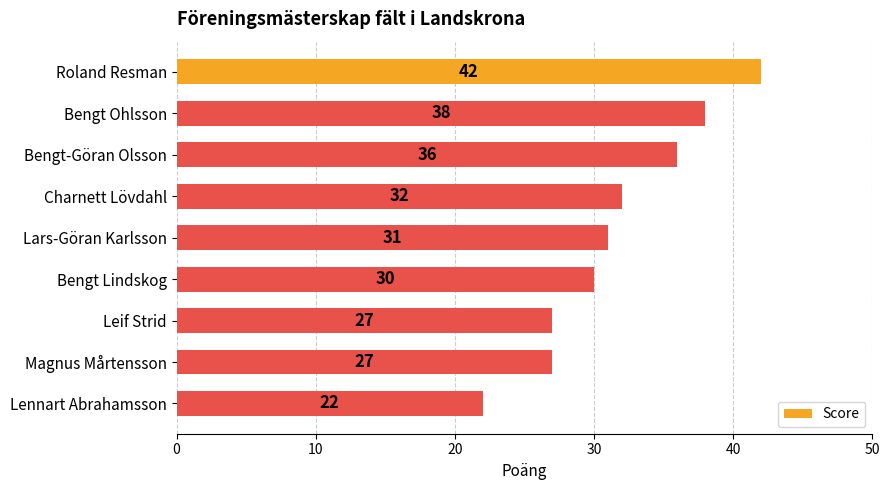

What is the average value?

32